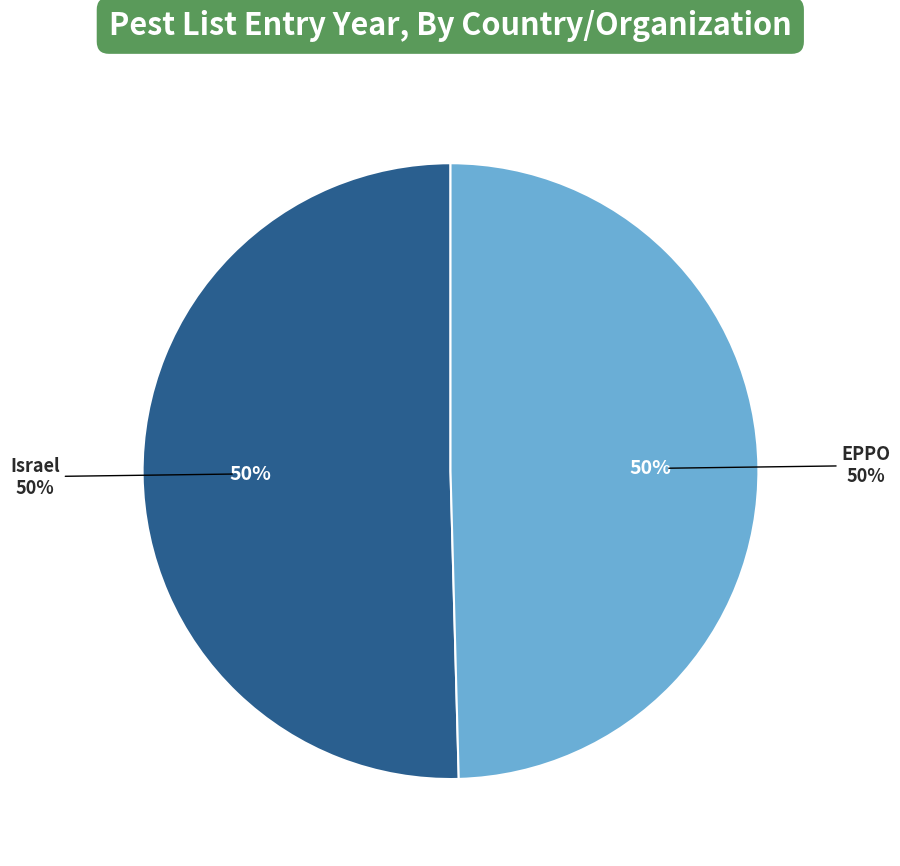

Which category has the biggest portion of the pie?

Israel